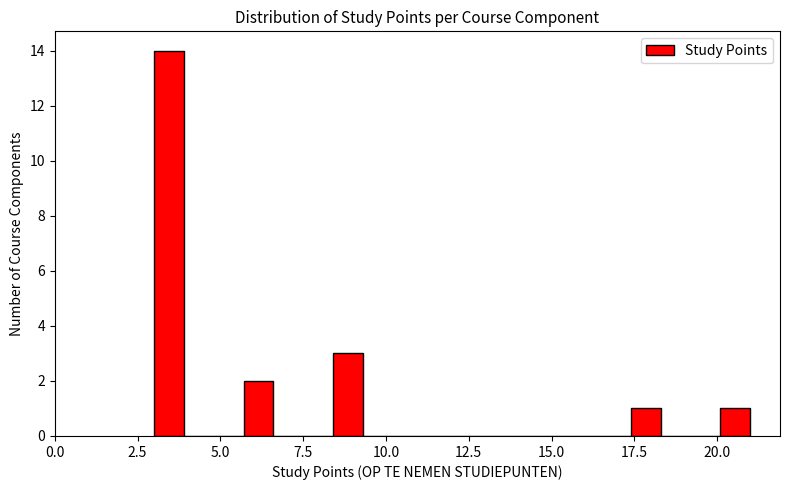

Read against the x-axis, roughly where is the centre of the tallest bar?

3.5